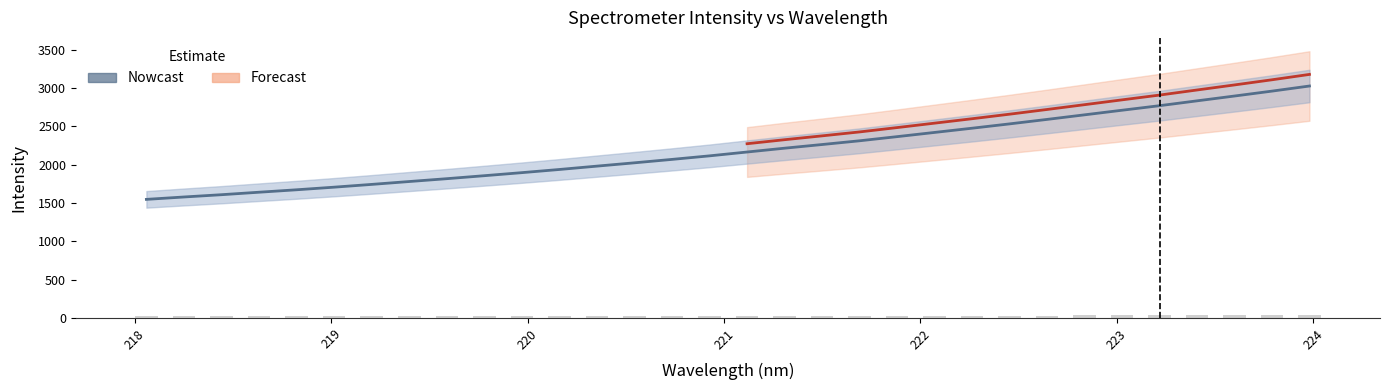

Between 223.5987 and 223.7895, which is larger?

223.7895